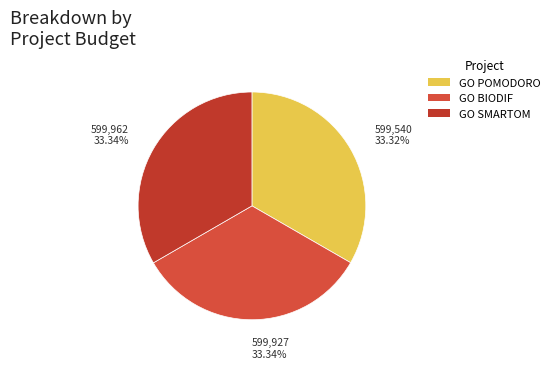

What percentage is NOT represented by GO POMODORO?

66.7%